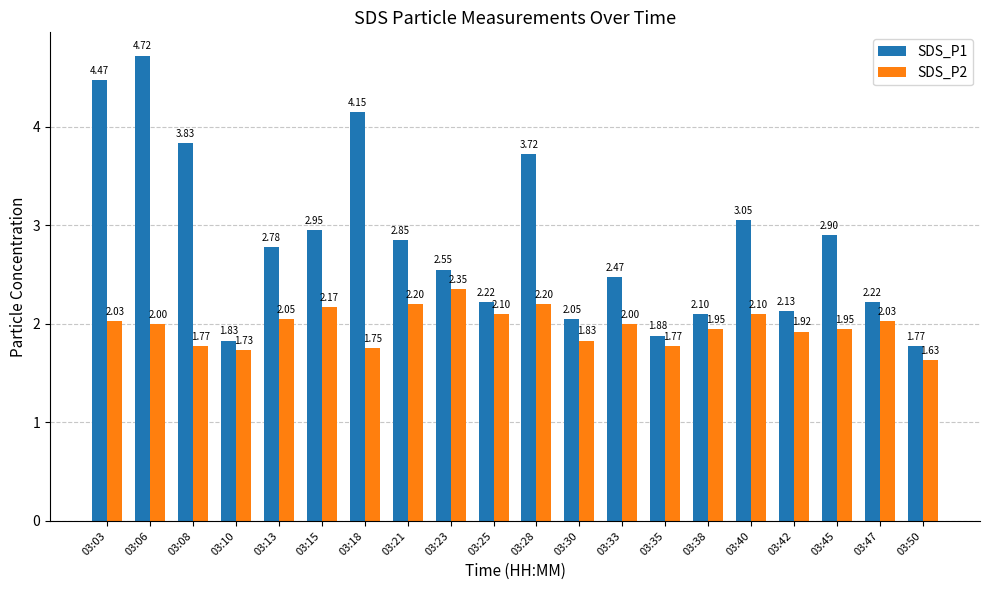

At 03:28, list the series in order from largest to smallest.

SDS_P1, SDS_P2